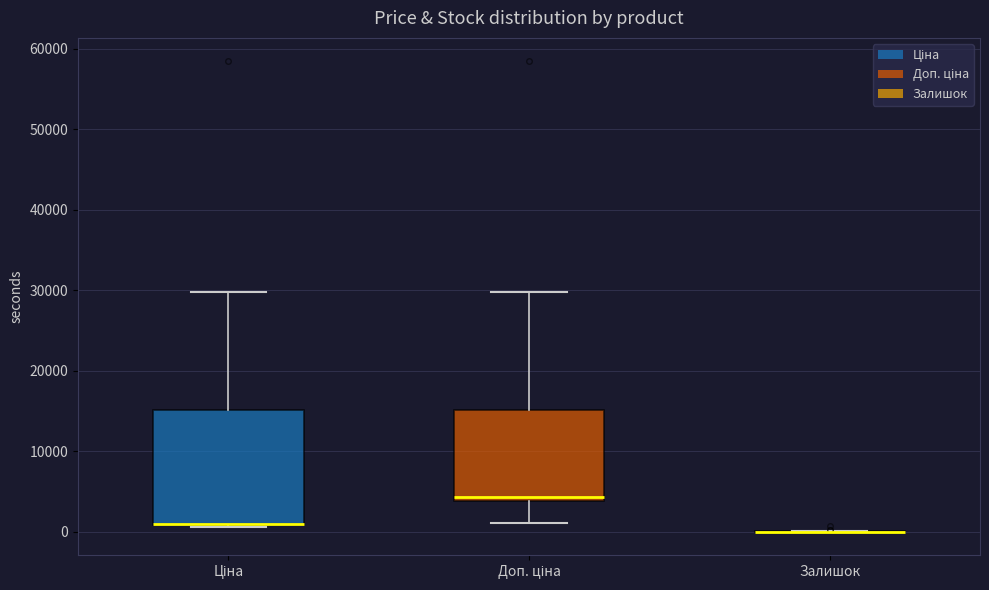

Reading left to right, read every box against the y-axis: the position of its median line, the range the box covers, and the ends of its whiskers. The values are not printed on the chart, so give them approximately, as read against the axis.

Ціна: median 1000 (drawn on the box's lower edge), box 1000 to 15000, whiskers 1000 to 30000
Доп. ціна: median 4000 (just above the box's lower edge), box 4000 to 15000, whiskers 1000 to 30000
Залишок: box collapsed to a line at 0, whiskers 0 to 0